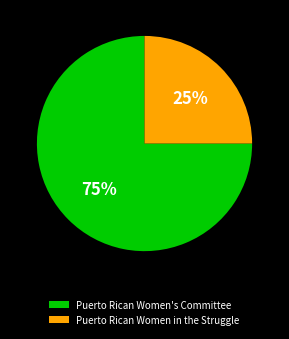

How many segments does this pie chart have?

2